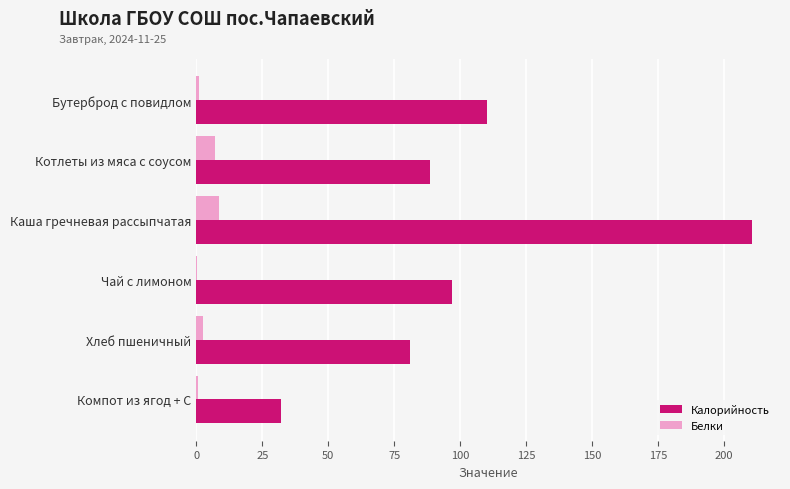

What is the greatest value displayed?

210.8